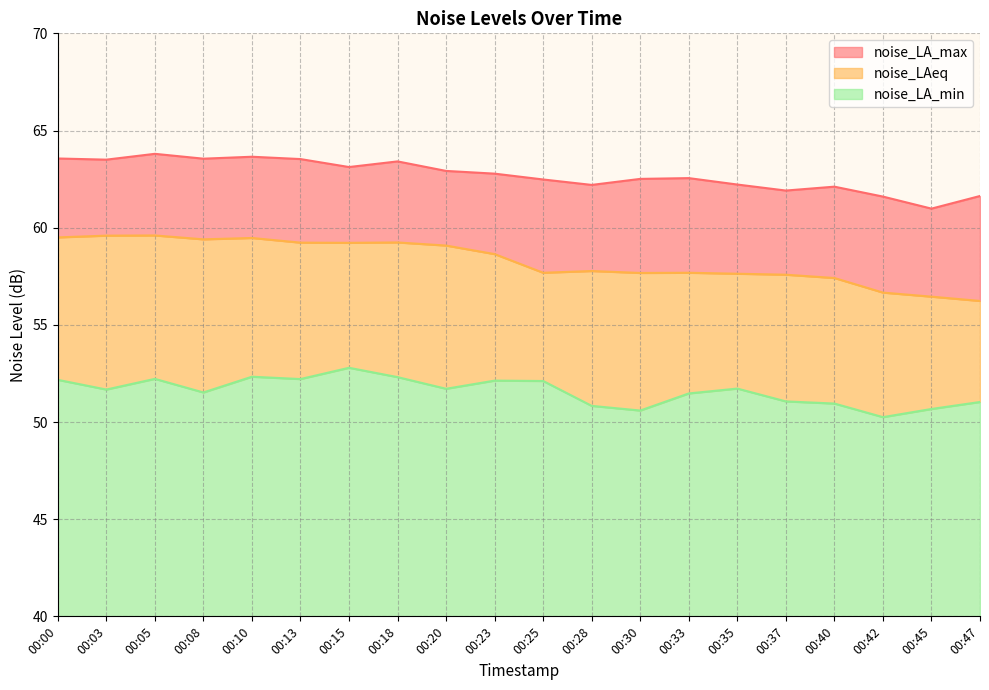

True or false: noise_LA_max and noise_LAeq cross at least once.

False